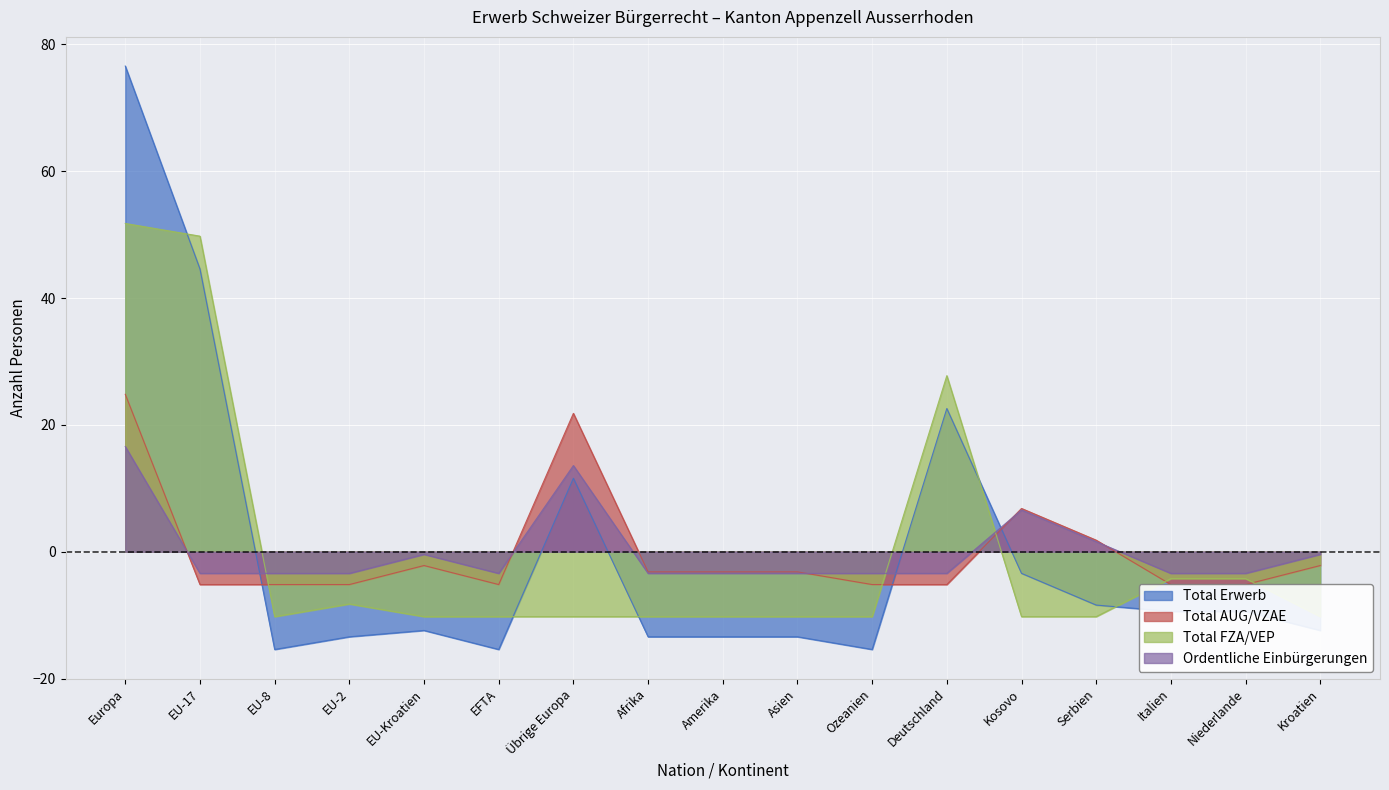

Which series changed the most between Afrika and Asien?

Total Erwerb